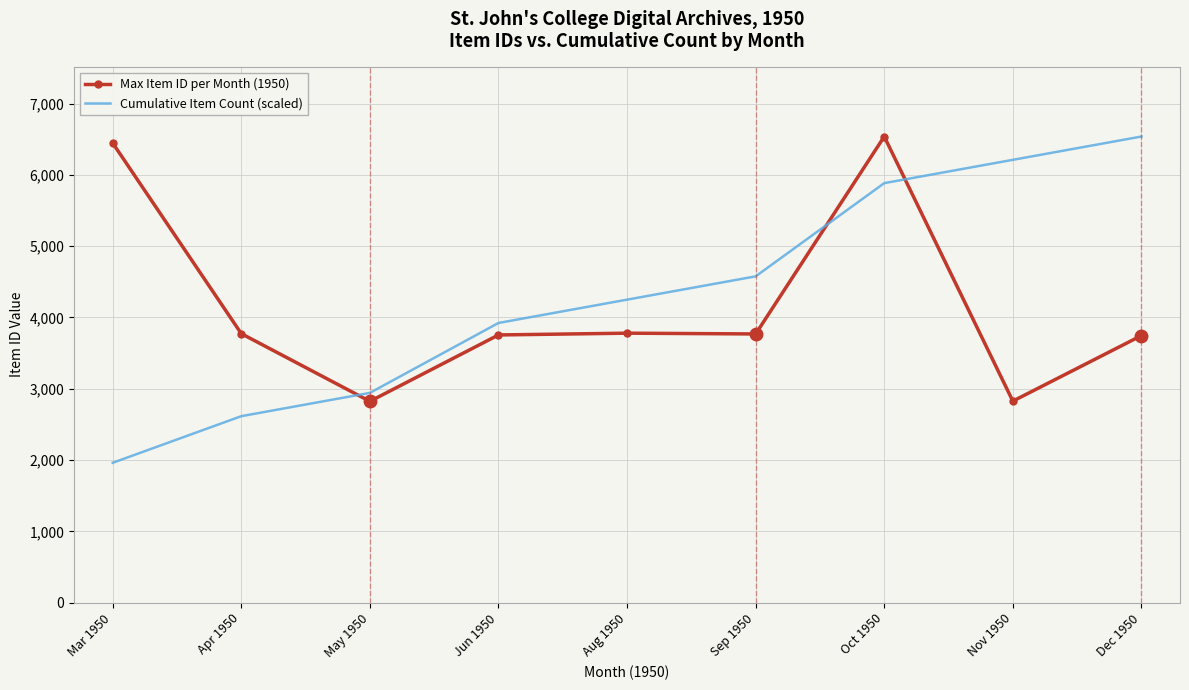

Which category has the lowest value in the Cumulative Item Count (scaled) series?

Mar 1950